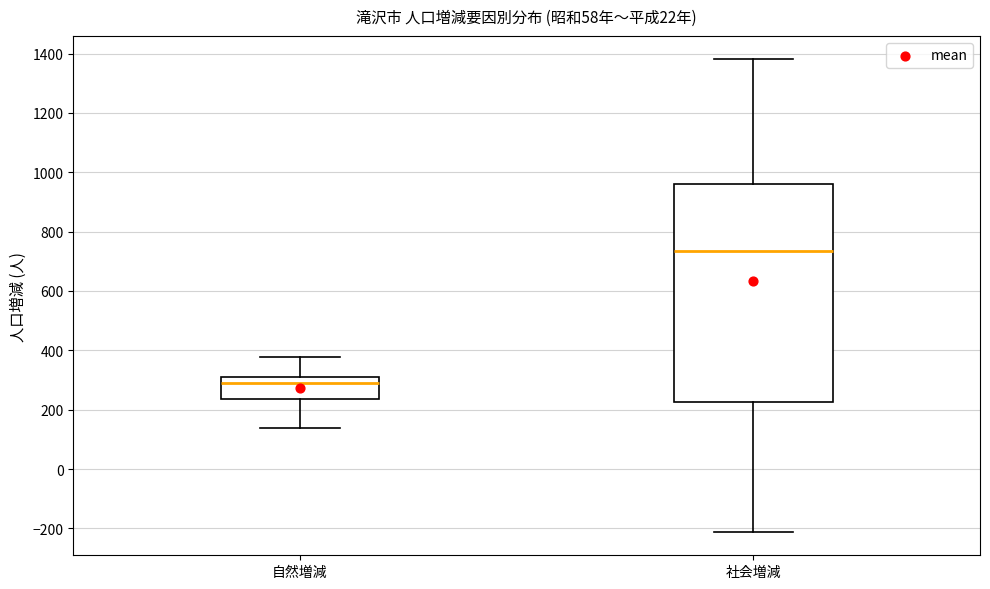

Reading left to right, read every box against the y-axis: the position of its median line, the range the box covers, and the ends of its whiskers. The values are not printed on the chart, so give them approximately, as read against the axis.

自然増減: median 300, box 240 to 320, whiskers 140 to 380
社会増減: median 740, box 220 to 960, whiskers -220 to 1380